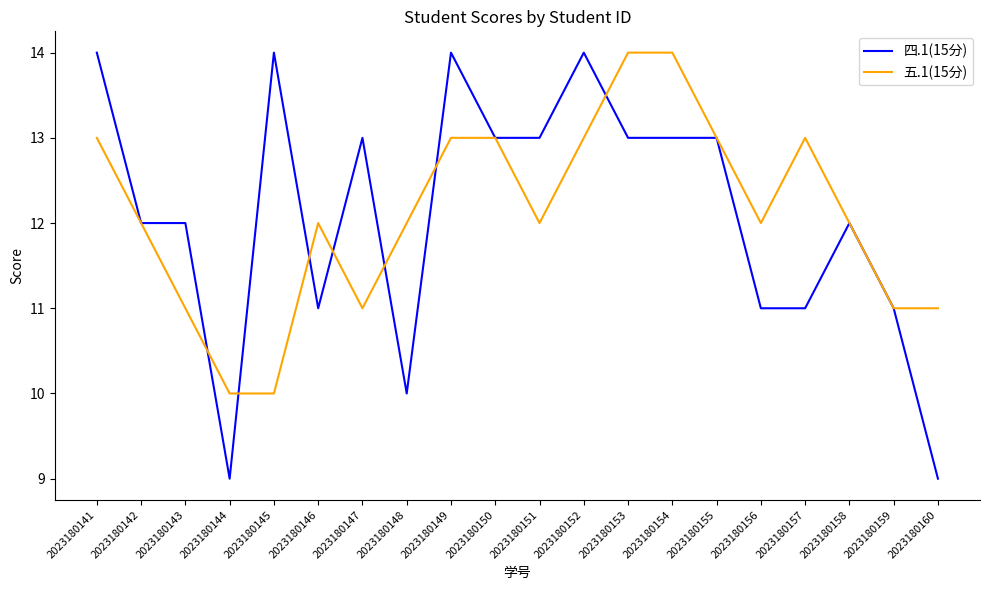

What is the sum of all 四.1(15分) values?

242